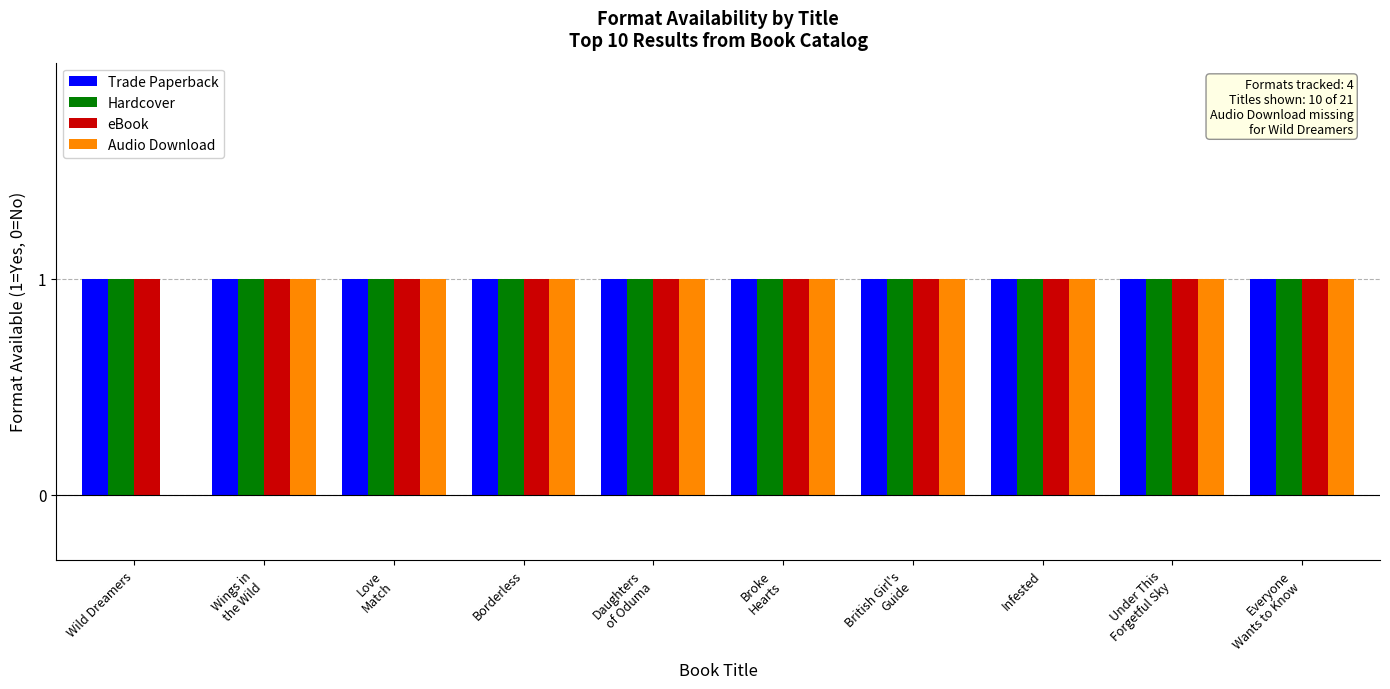

What is the sum of all Hardcover values?

10